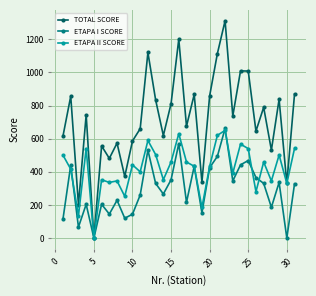

What is the value of the ETAPA II SCORE point at the 14th from the left?

352.5